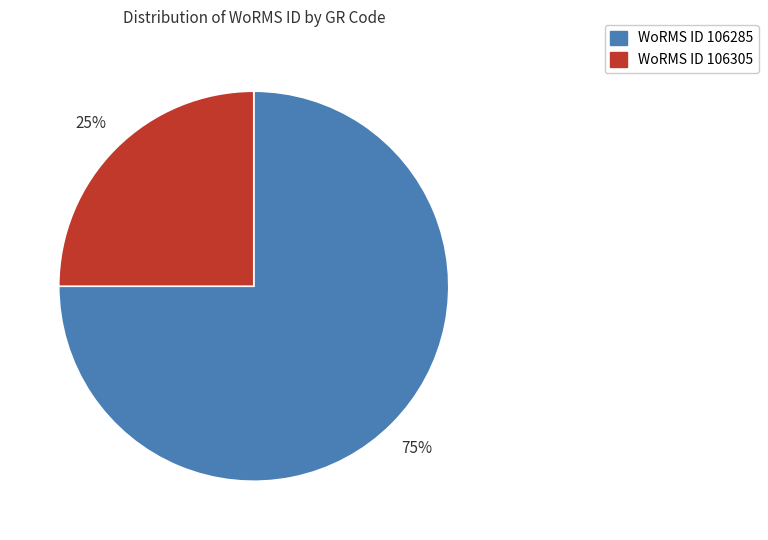

Does any single category account for the majority?

Yes